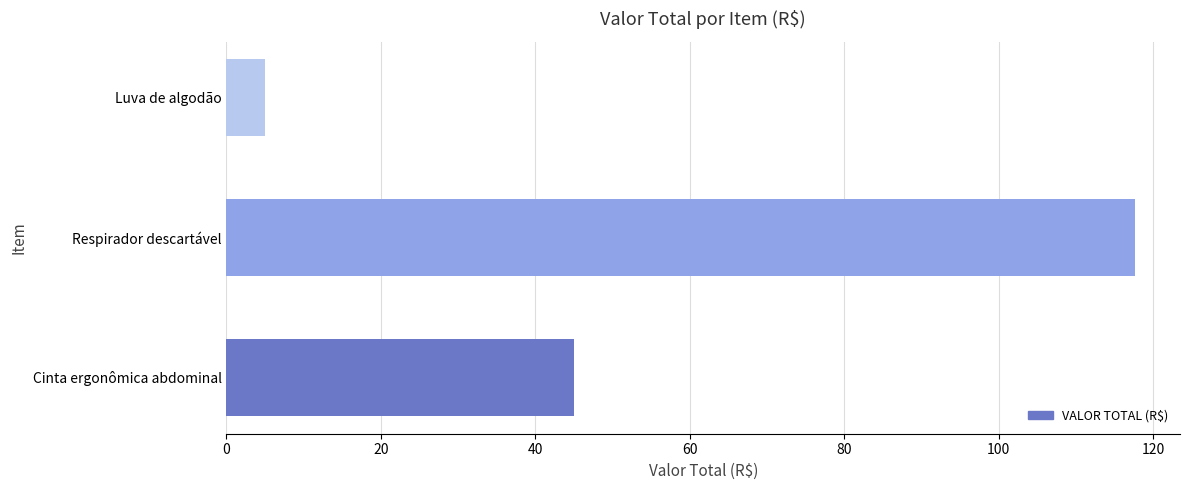

True or false: the data shows 5.0 at Luva de algodão.

True